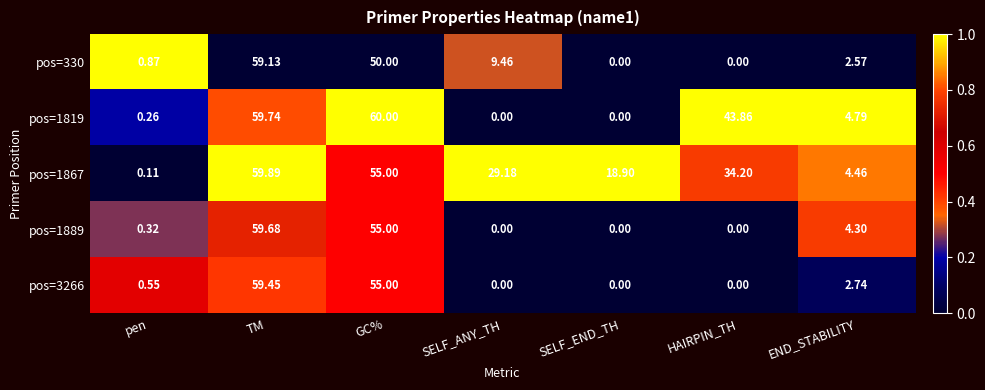

Is the value of pos=330 at SELF_END_TH greater than the value of pos=3266 at END_STABILITY?

No